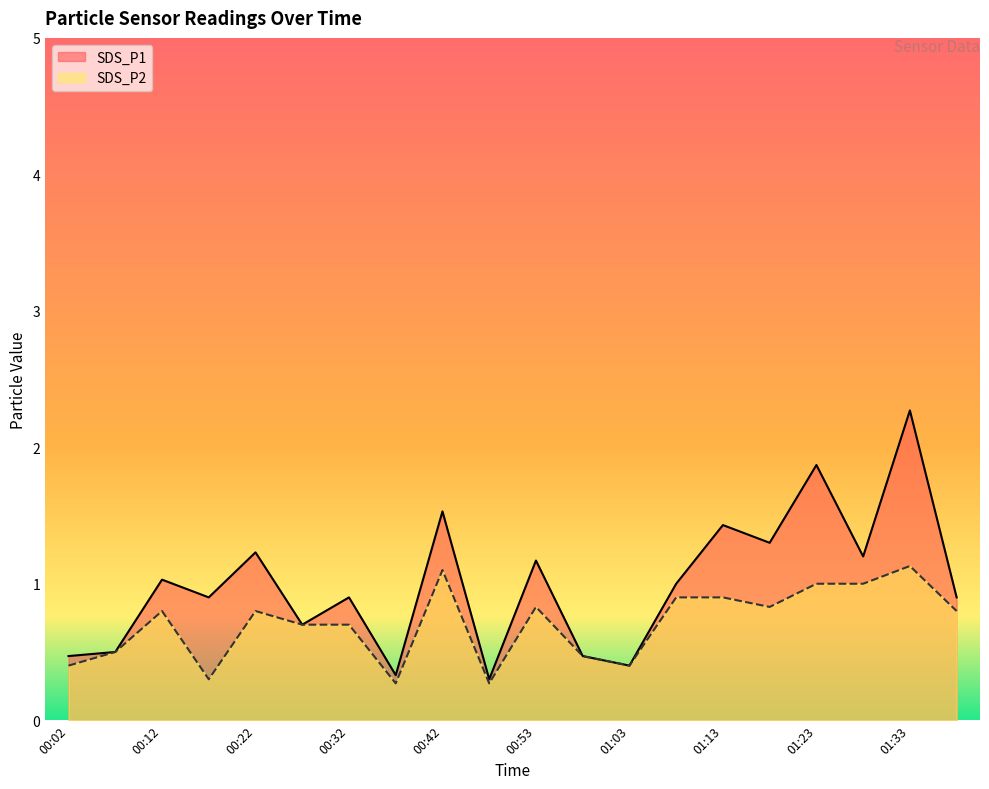

What is the average value of the SDS_P1 series?

1.0